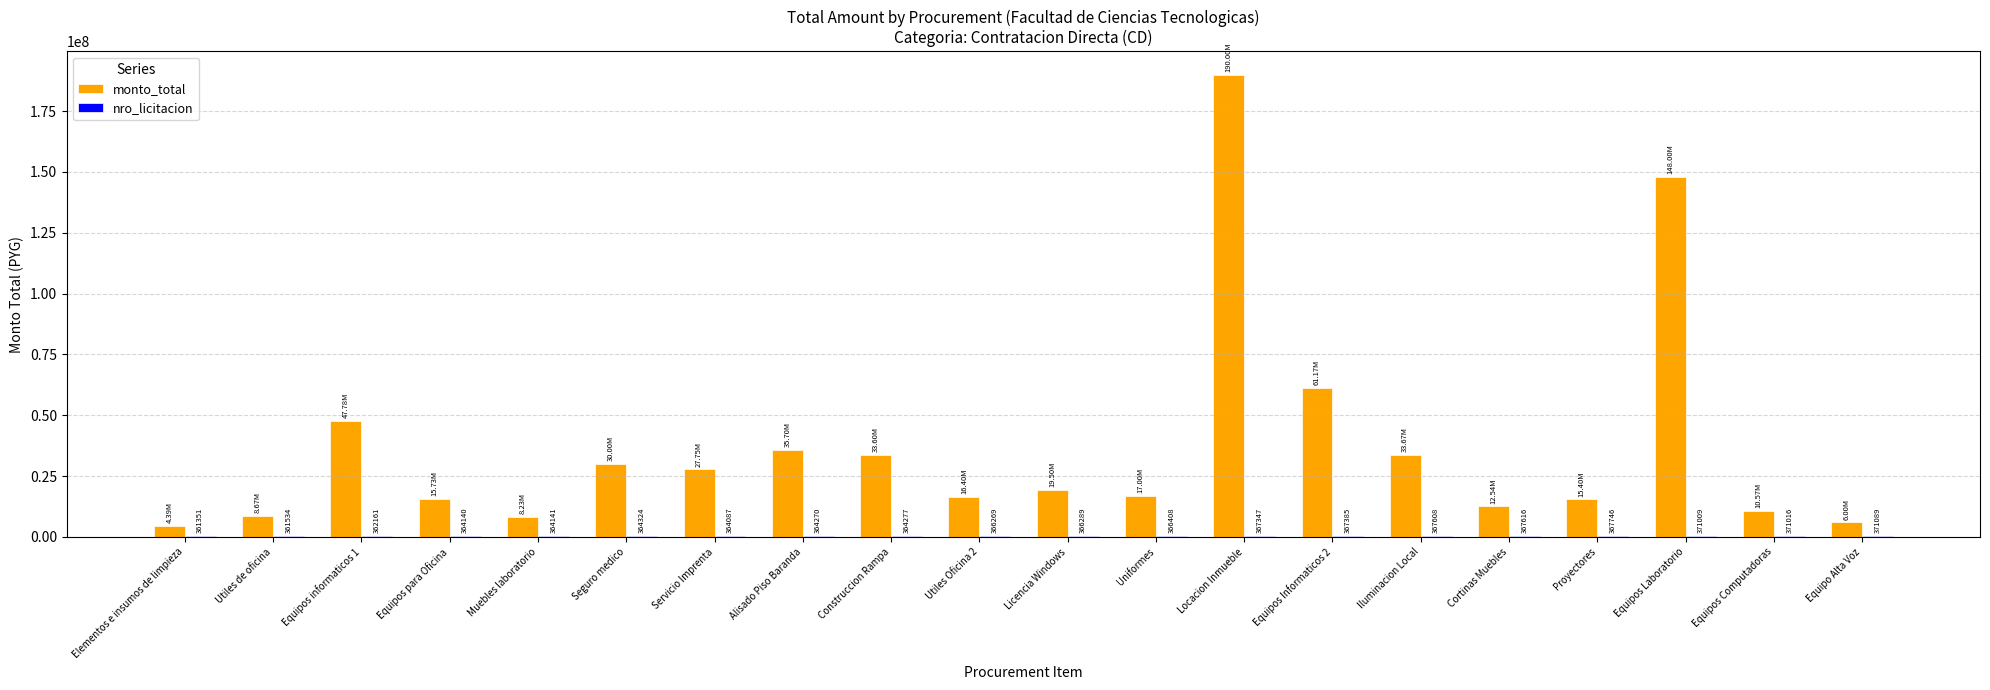

Which label corresponds to the largest value in the chart?

Locacion Inmueble